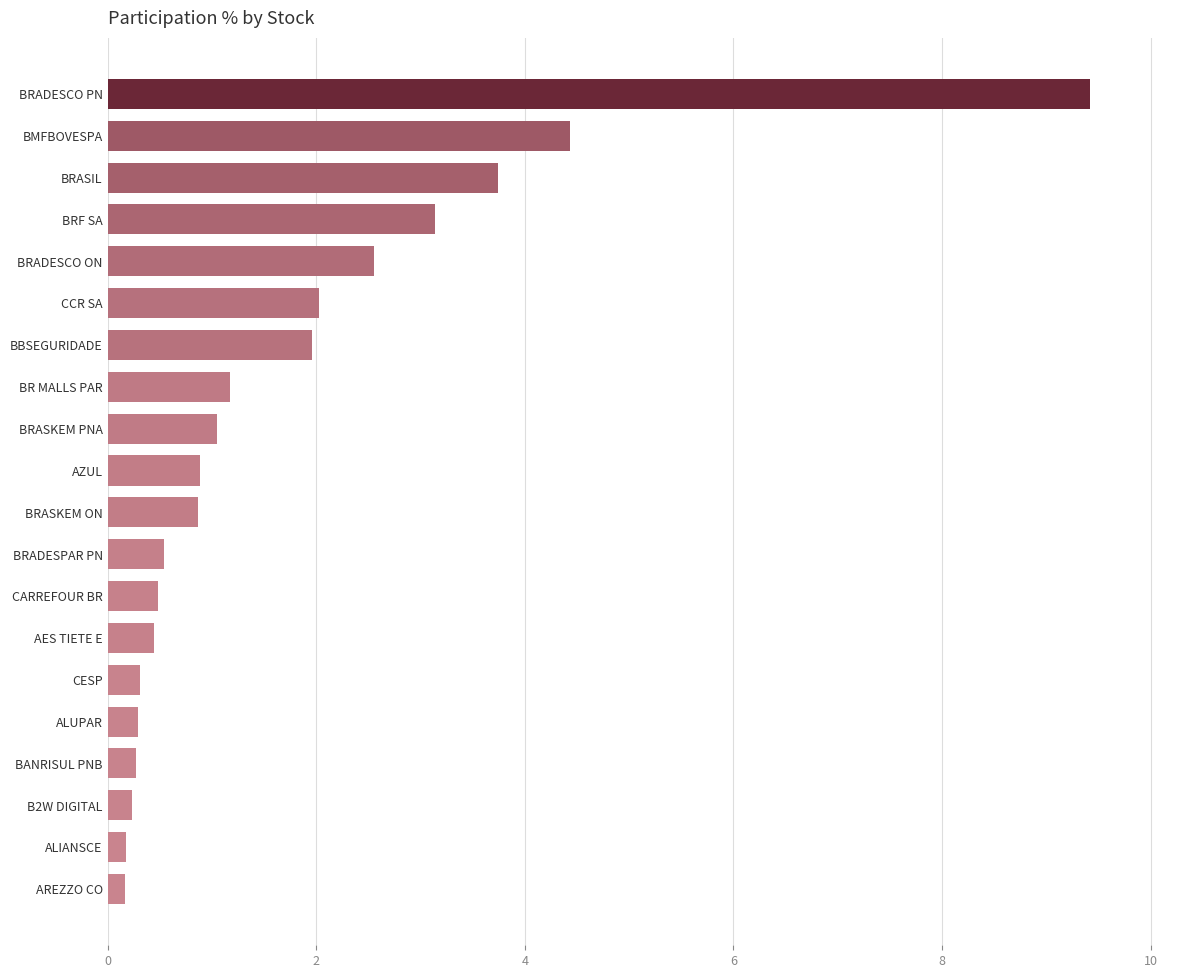

Is it true that the value at BRADESCO PN is 14.3?

False